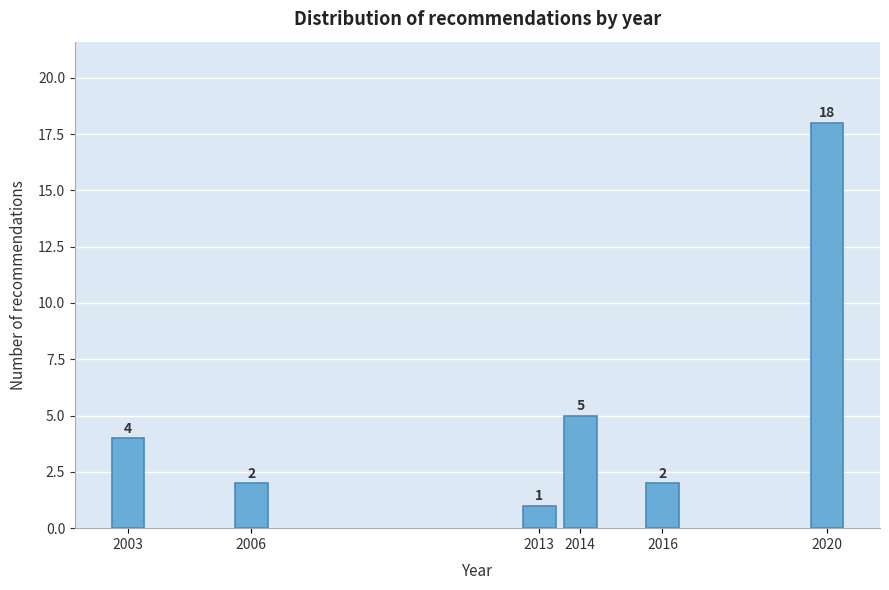

Reading right to left, list all the values displayed in this chart.

18	2	5	1	2	4